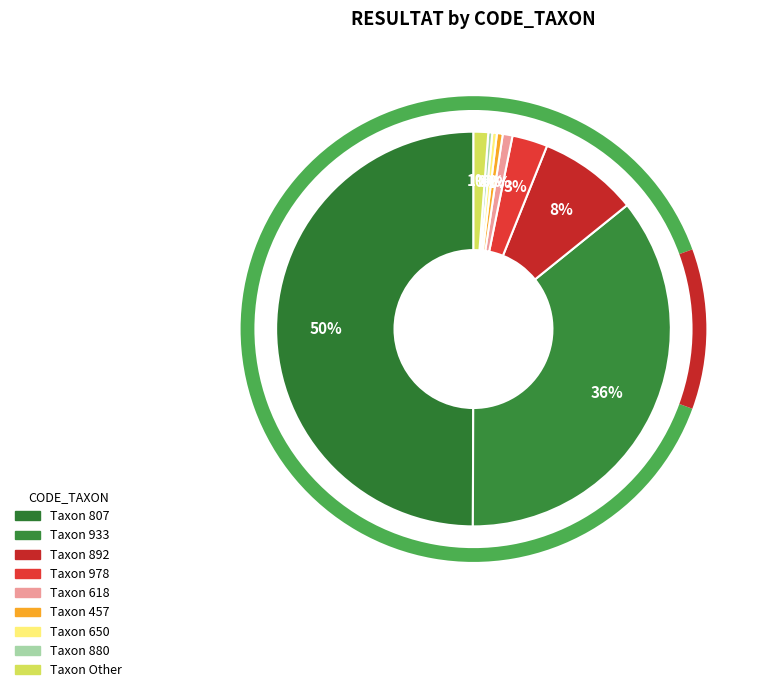

What is the largest slice in the pie chart?

807